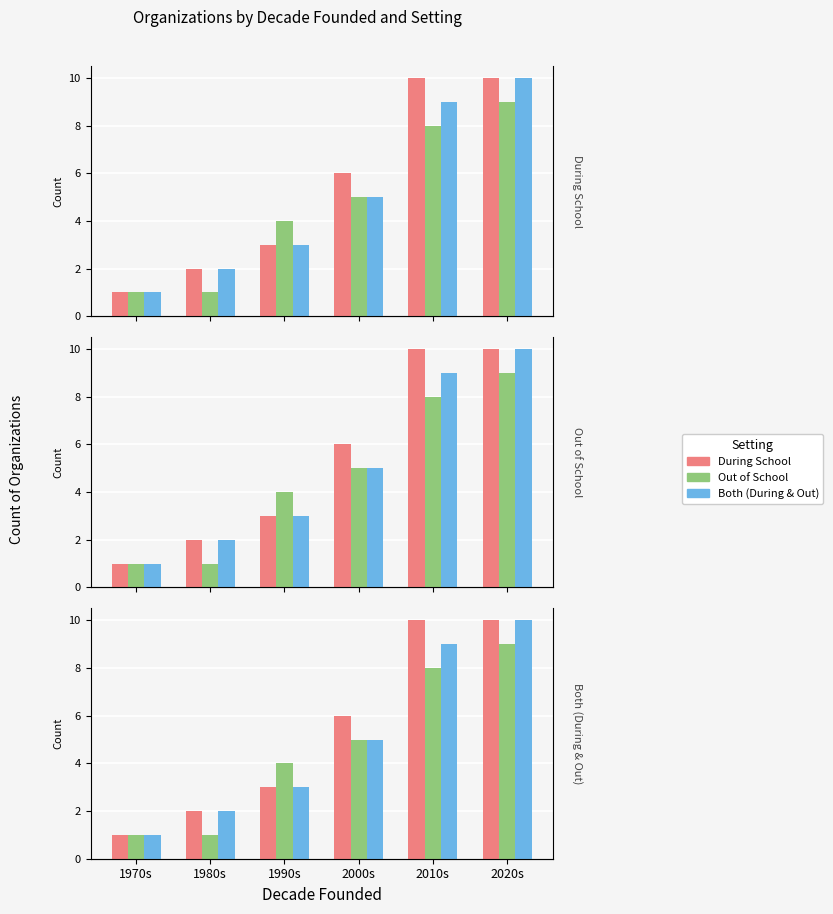

Which has a higher value, 1980s or 1970s?

1980s